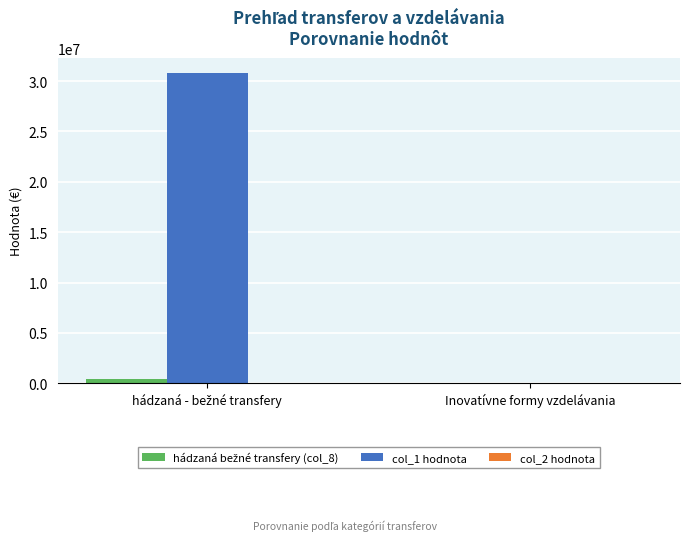

Which series has the largest total across all categories?

col_1 hodnota